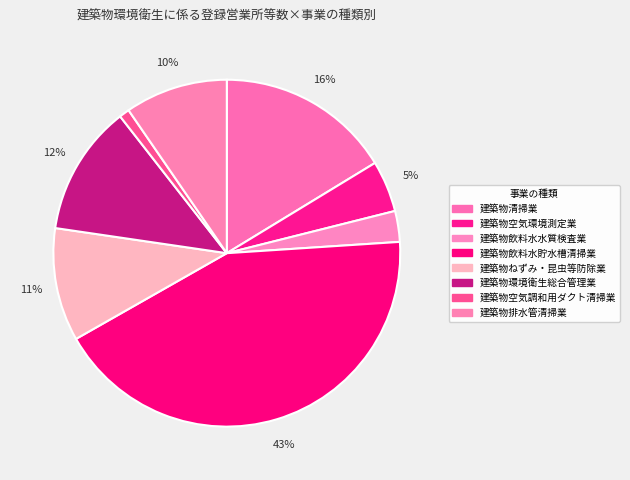

How many segments does this pie chart have?

8